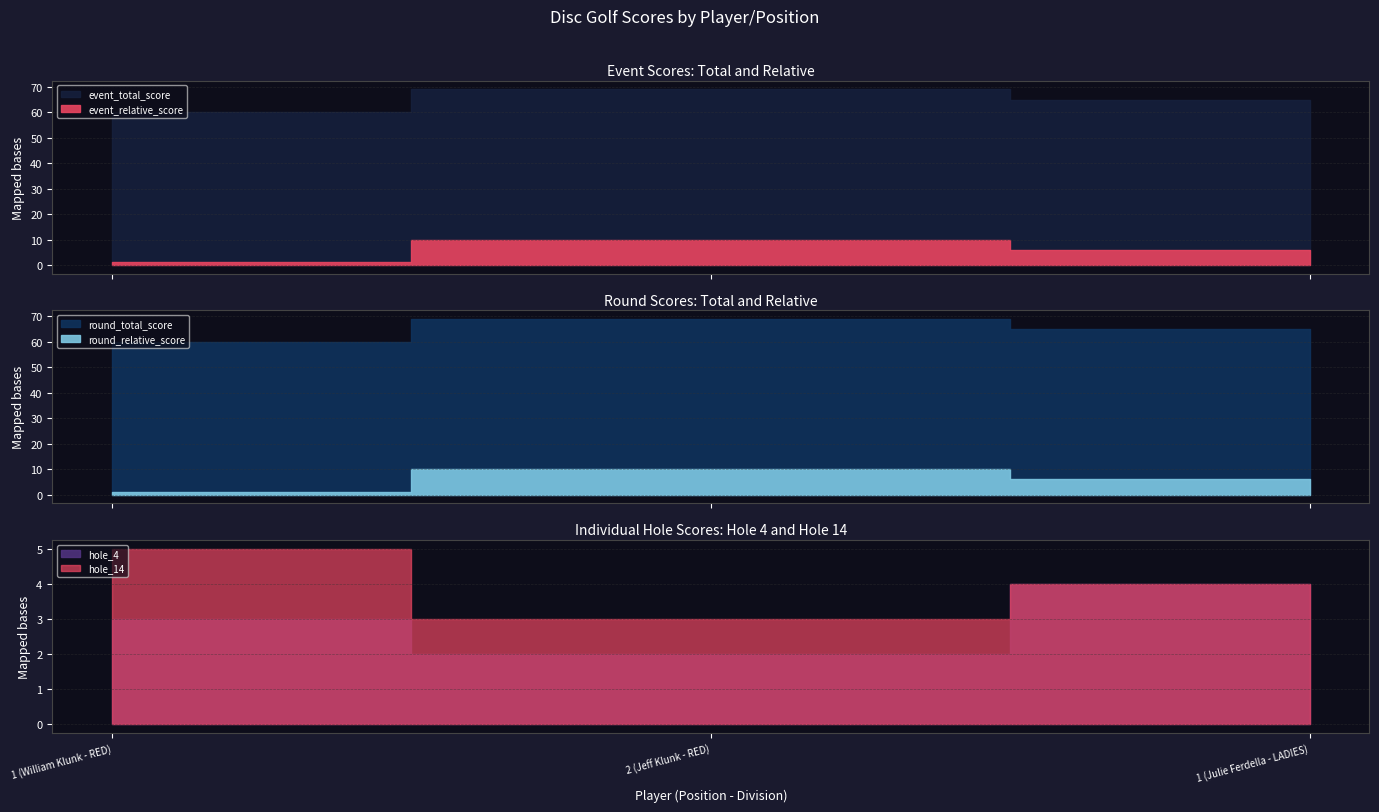

At how many categories does at least one series exceed 6?

3